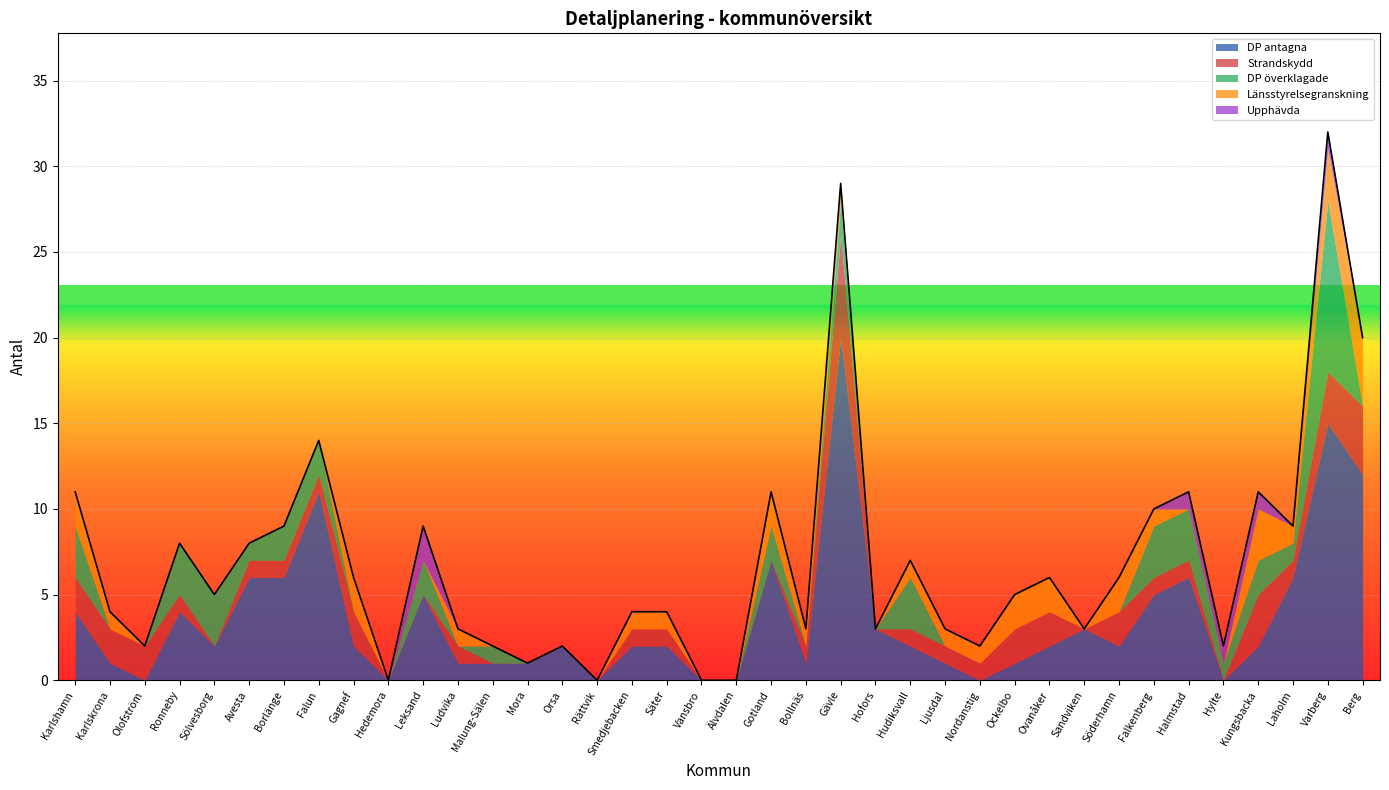

How many intersections are there between DP antagna and DP överklagade?

5